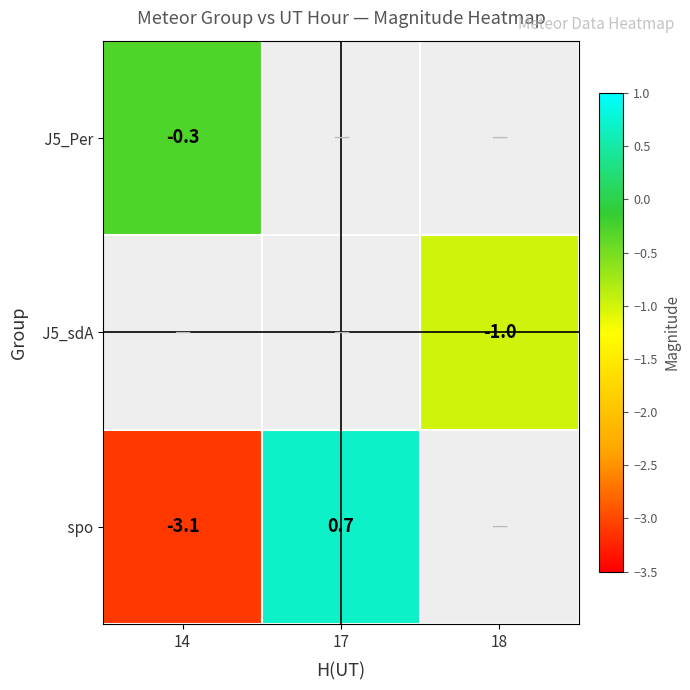

Which category has the lowest value across all series?

14